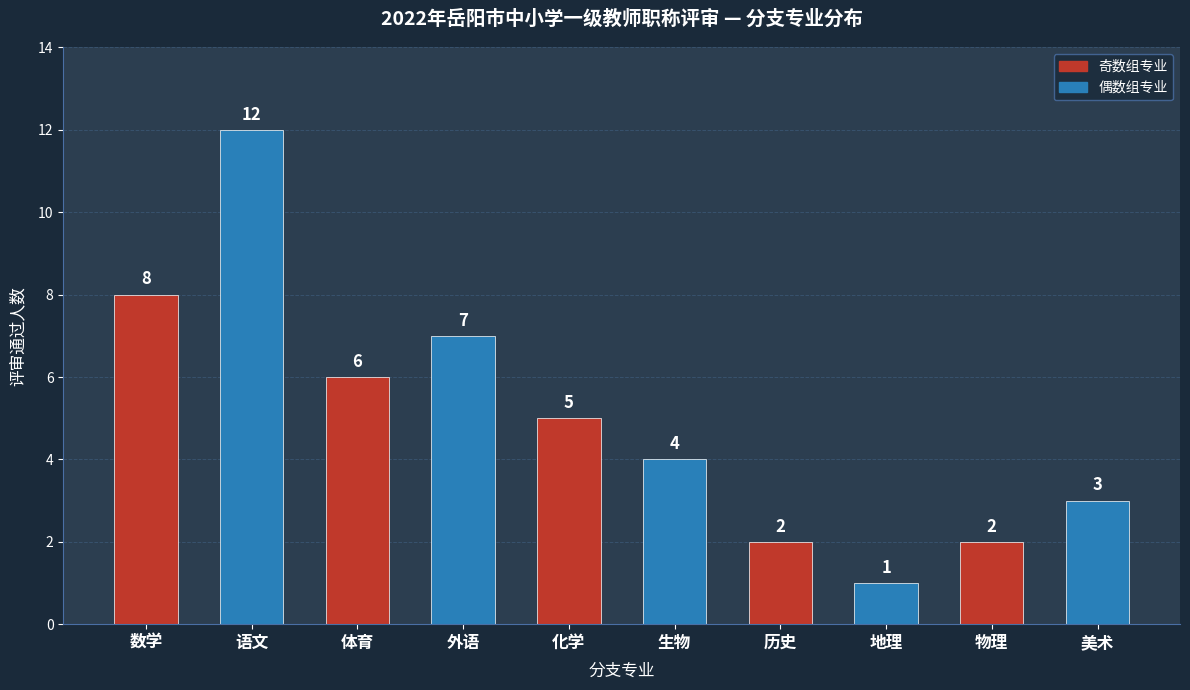

Count the number of categories in the chart.

10